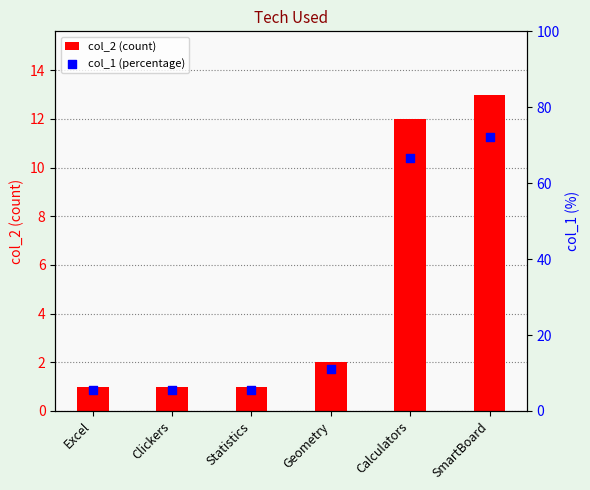

Which series reaches the maximum Y coordinate?

col_1 (percentage)